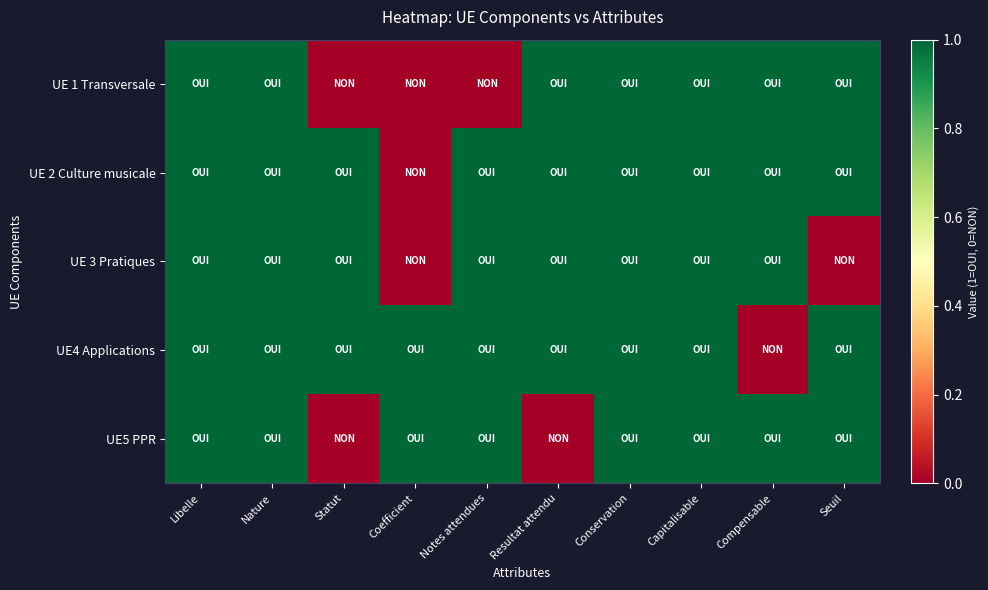

At which category is the sum across all series the highest?

Libelle